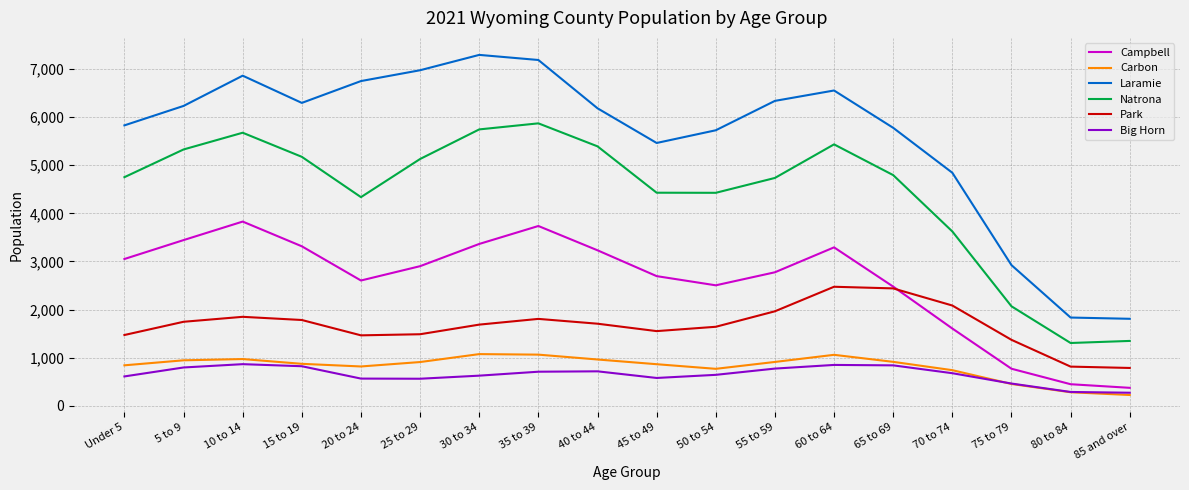

What is the difference between the maximum and minimum values in the Carbon series?

850